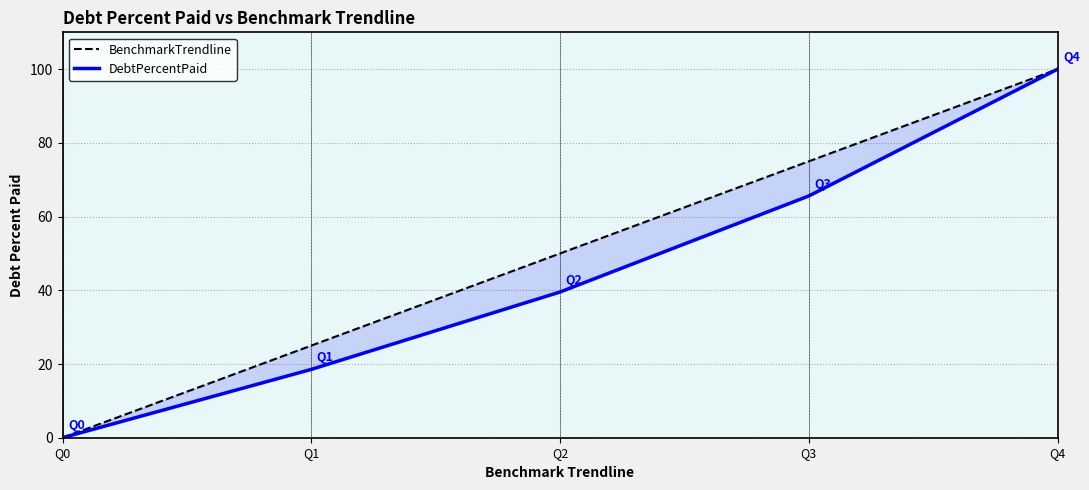

What is the difference between the BenchmarkTrendline values at Q1 and Q3?

50.0